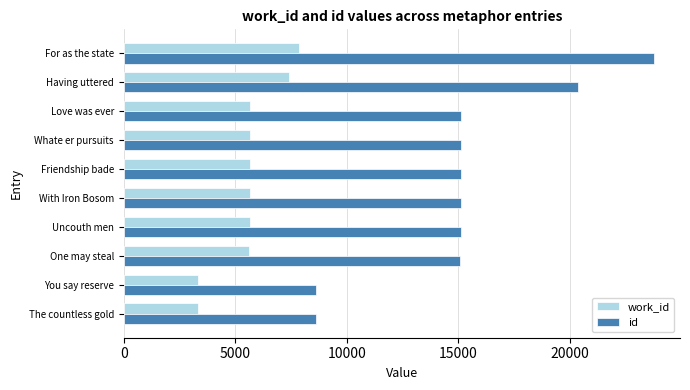

What is the difference between the highest and lowest values at Love was ever?

9467